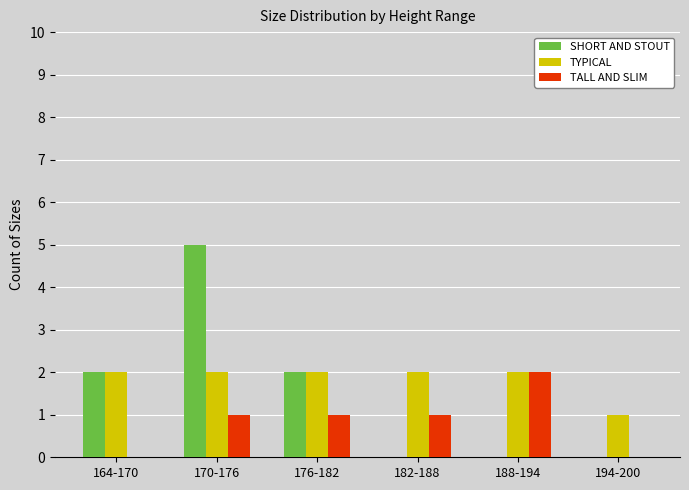

What are all the series names shown in the legend?

SHORT AND STOUT, TYPICAL, TALL AND SLIM